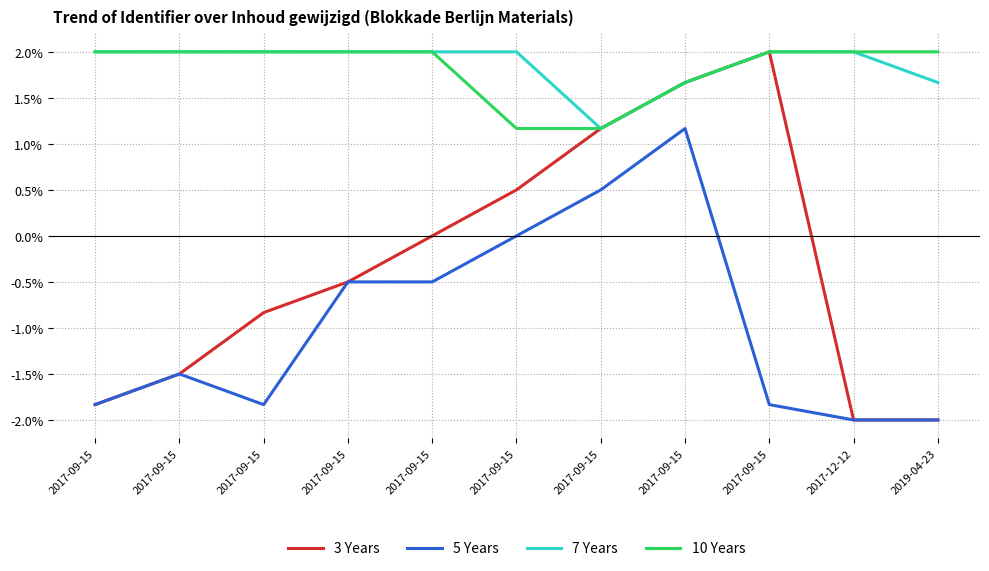

Is the value of 5 Years at 2017-09-15 greater than the value of 3 Years at 2017-09-15?

No